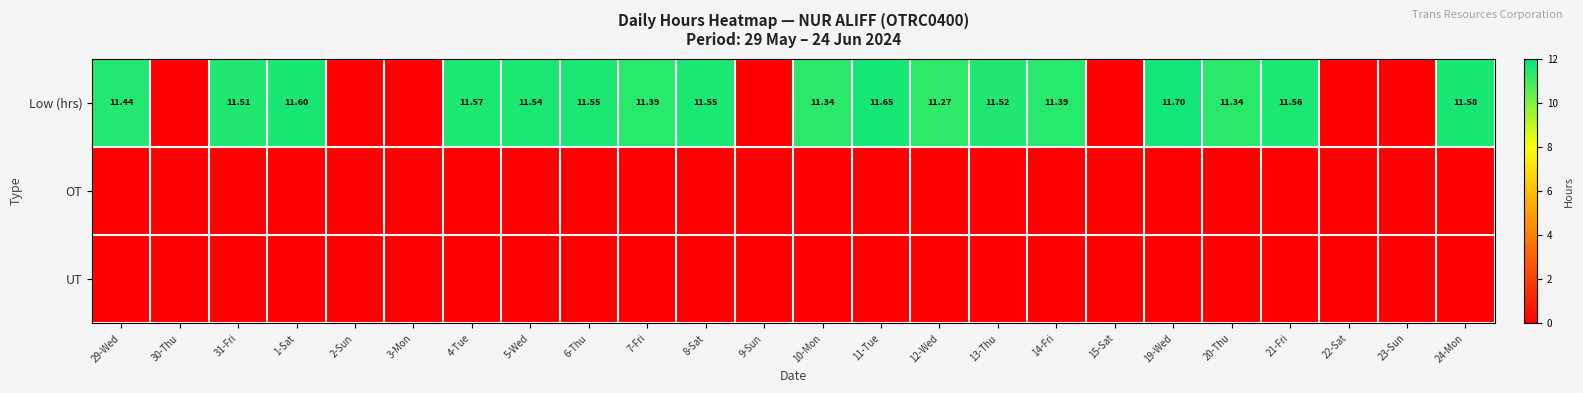

What is the total value across all series at 12-Wed?

11.3